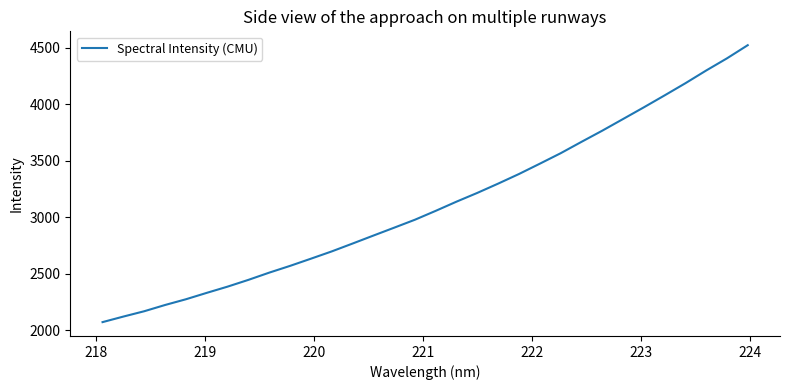

What is the difference between the maximum and minimum values?

2451.5